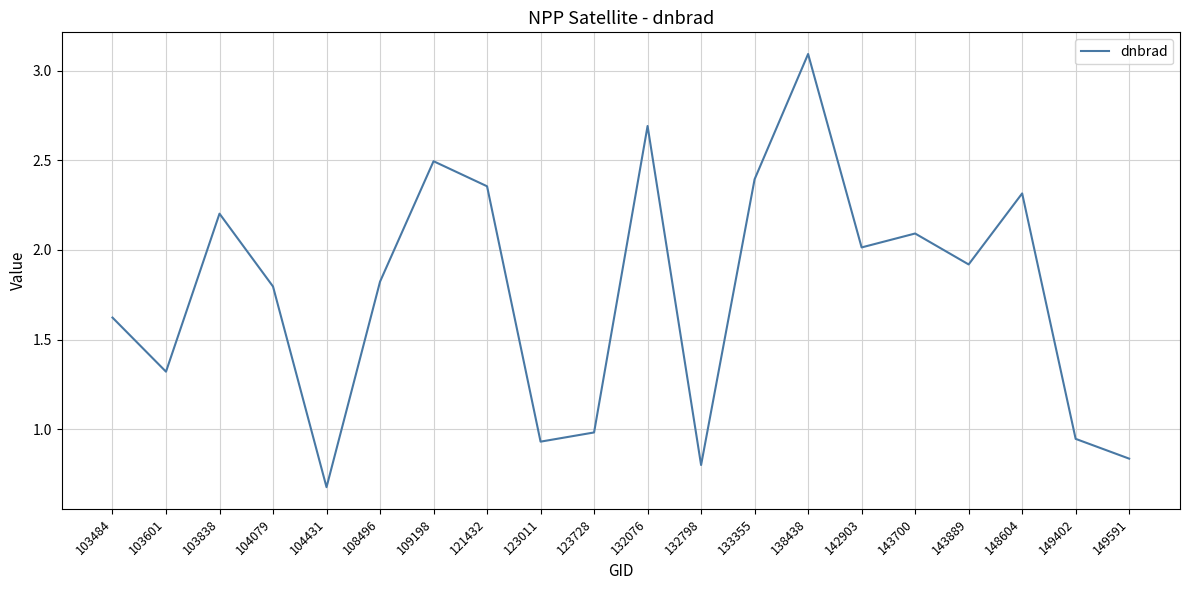

What is the sum of the values at 104431 and 104079?

2.5